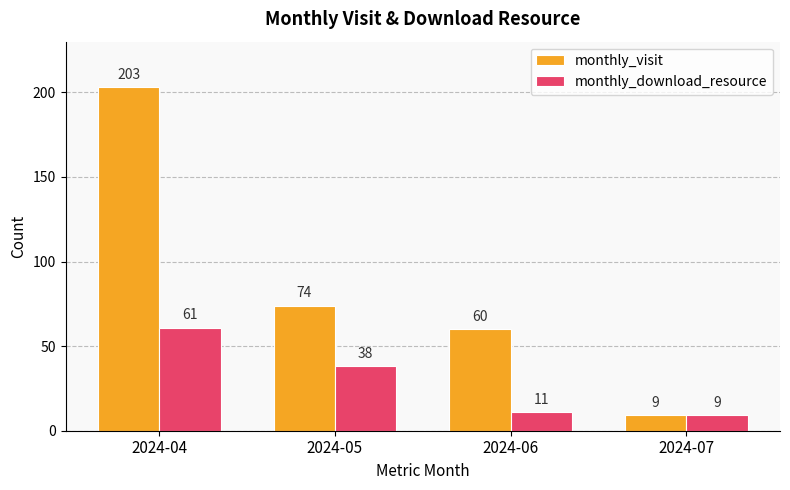

What is the lowest value of the monthly_download_resource series?

9